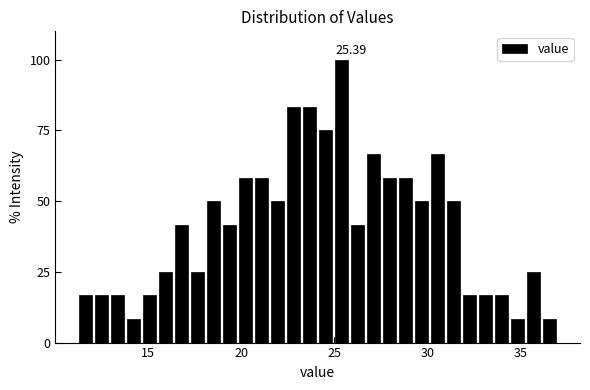

Around what value on the x-axis is the tallest bar? Give the approximate position of its centre, as read against the axis.

25.5